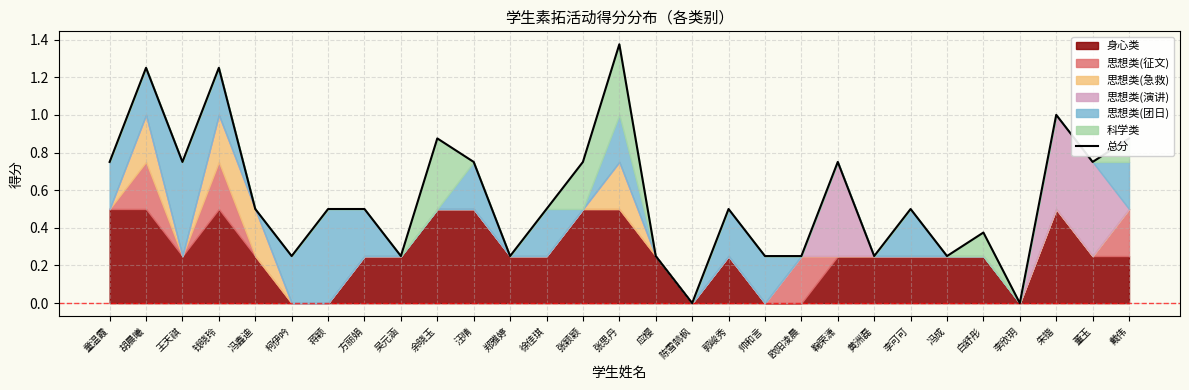

Which has a higher value, 欧阳凌晨 or 帅和言?

欧阳凌晨